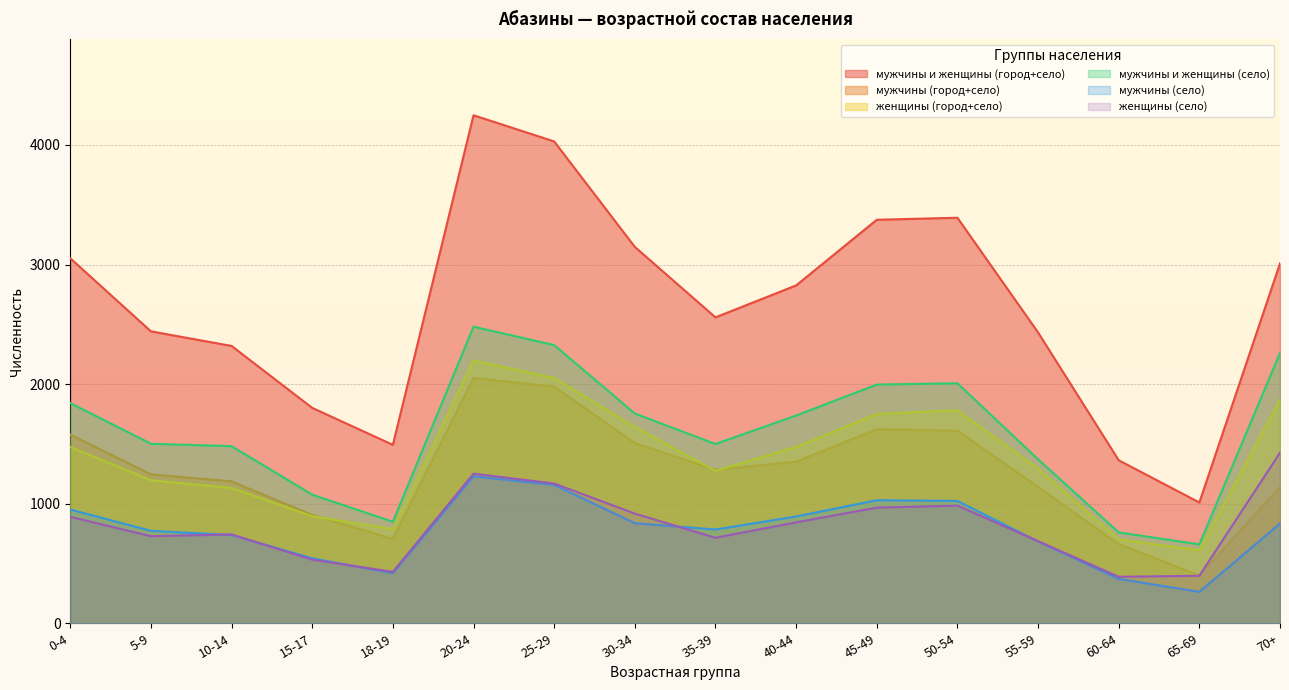

Count the number of data series in this chart.

6